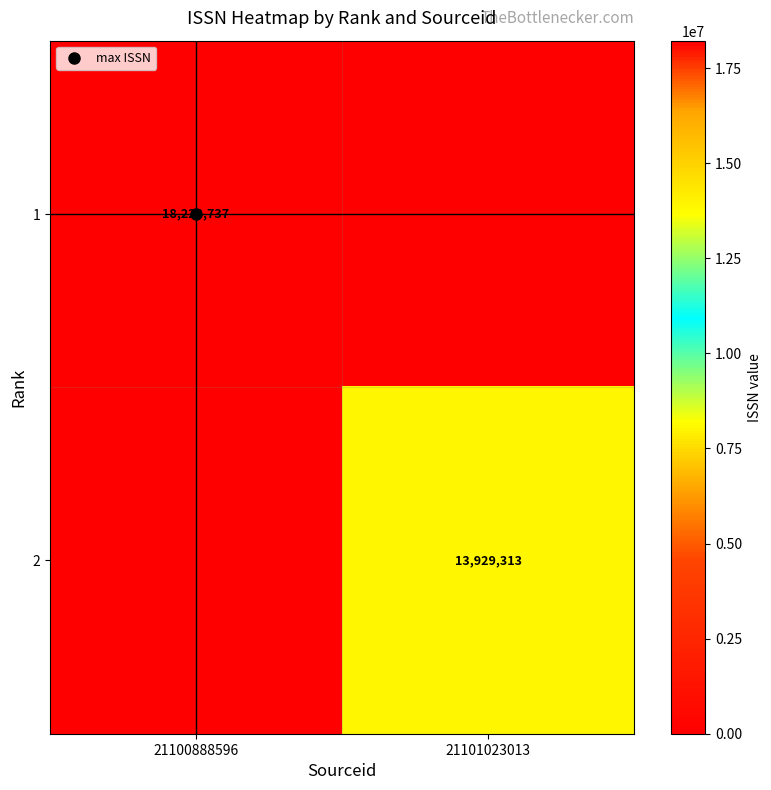

The 1 series shows 0 at 21101023013. True or false?

True